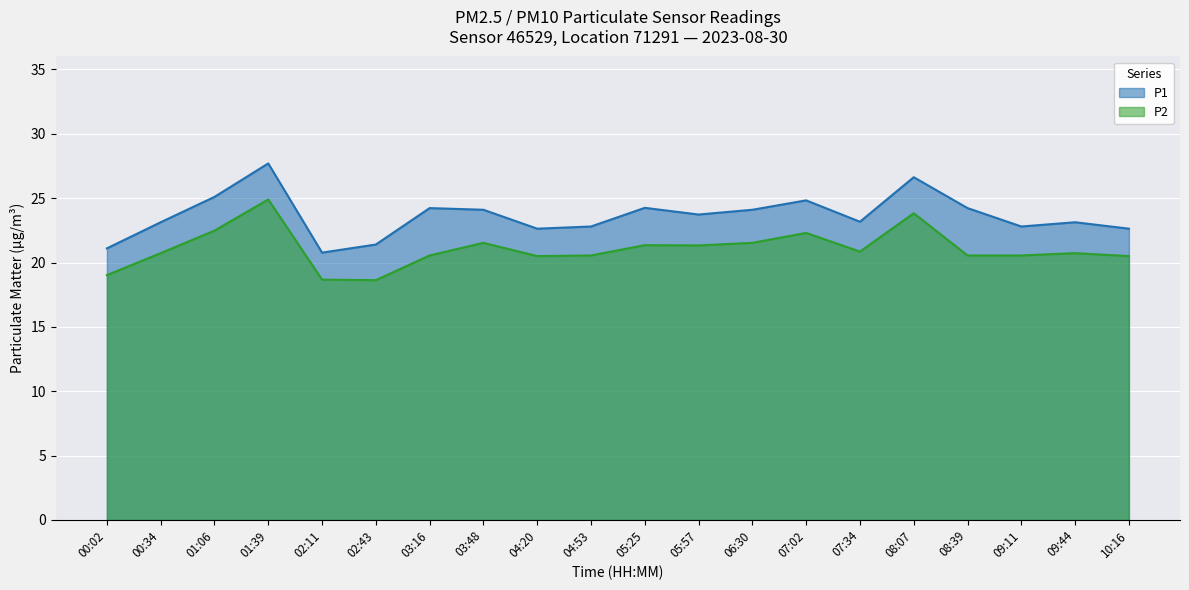

What is the label of the 1st point from the right?

10:16